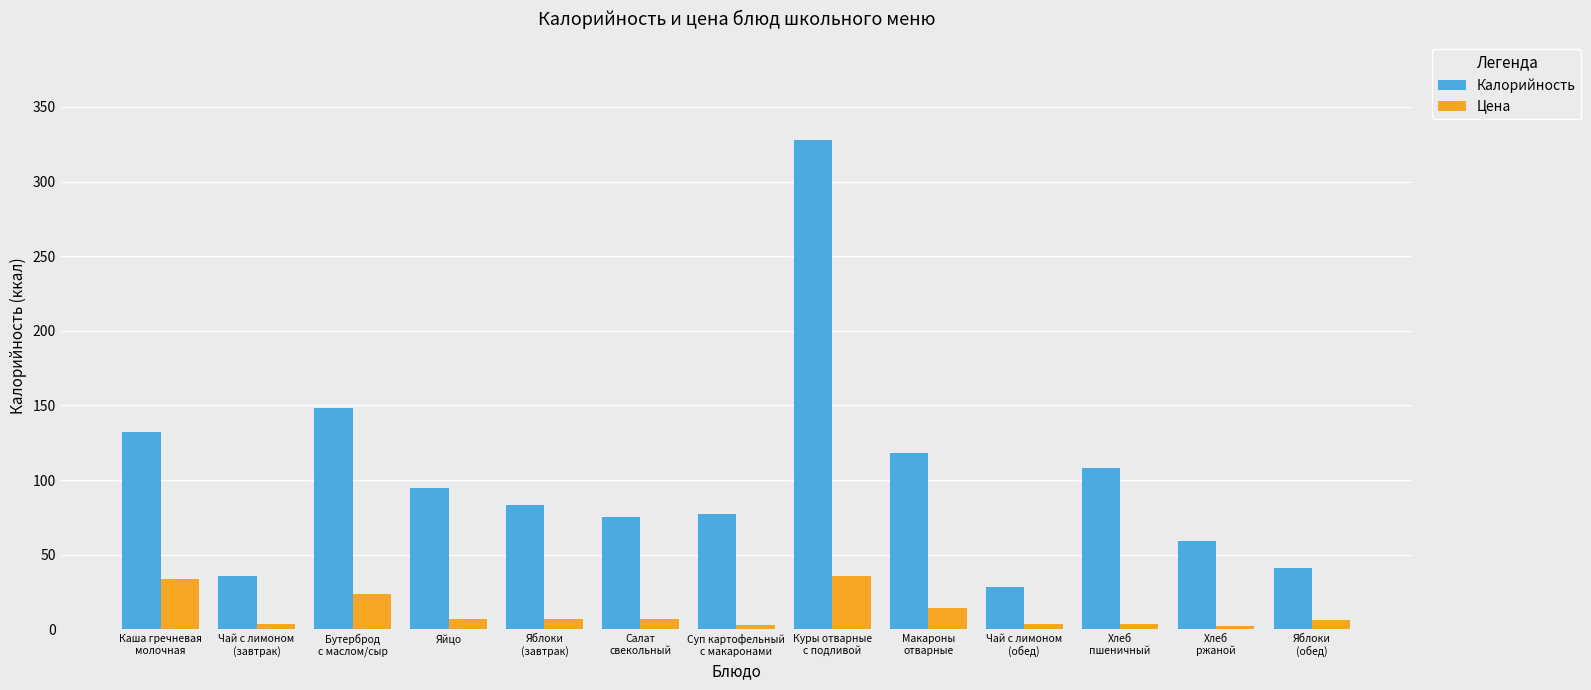

Which series has the largest total across all categories?

Калорийность